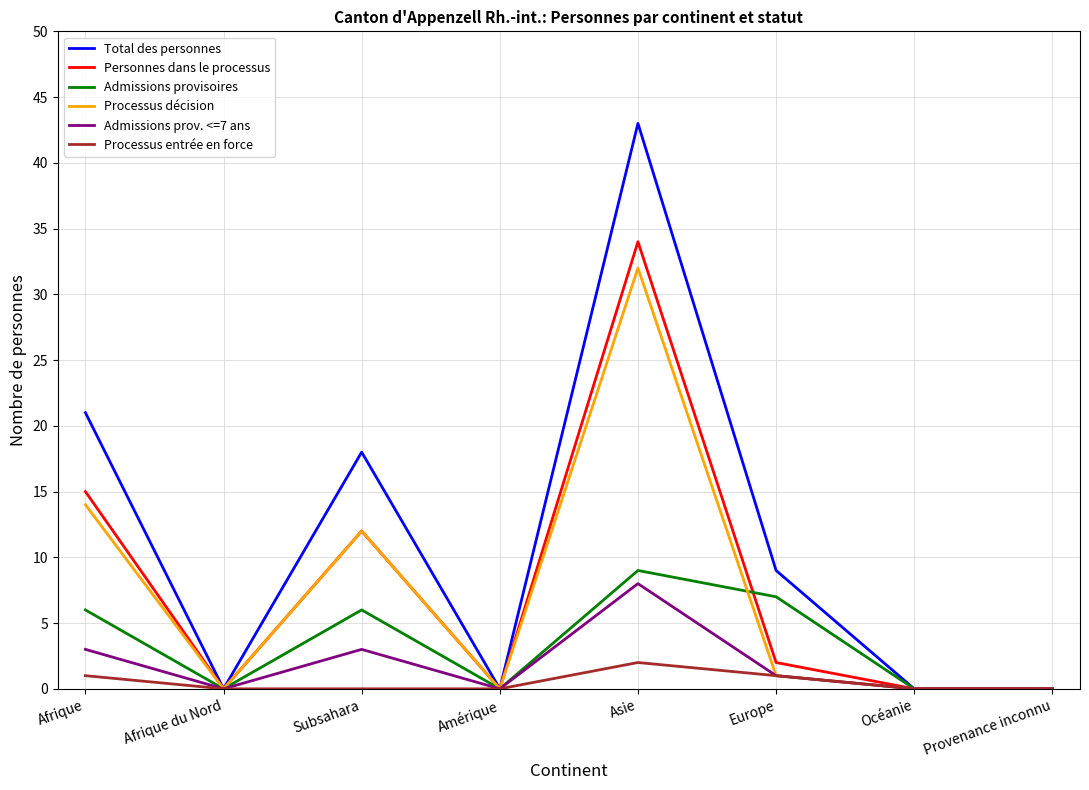

Reading left to right, what are all the values shown in this chart?

Total des personnes: Afrique=21	Afrique du Nord=0	Subsahara=18	Amérique=0	Asie=43	Europe=9	Océanie=0	Provenance inconnu=0
Personnes dans le processus: Afrique=15	Afrique du Nord=0	Subsahara=12	Amérique=0	Asie=34	Europe=2	Océanie=0	Provenance inconnu=0
Admissions provisoires: Afrique=6	Afrique du Nord=0	Subsahara=6	Amérique=0	Asie=9	Europe=7	Océanie=0	Provenance inconnu=0
Processus décision: Afrique=14	Afrique du Nord=0	Subsahara=12	Amérique=0	Asie=32	Europe=1	Océanie=0	Provenance inconnu=0
Admissions prov. <=7 ans: Afrique=3	Afrique du Nord=0	Subsahara=3	Amérique=0	Asie=8	Europe=1	Océanie=0	Provenance inconnu=0
Processus entrée en force: Afrique=1	Afrique du Nord=0	Subsahara=0	Amérique=0	Asie=2	Europe=1	Océanie=0	Provenance inconnu=0